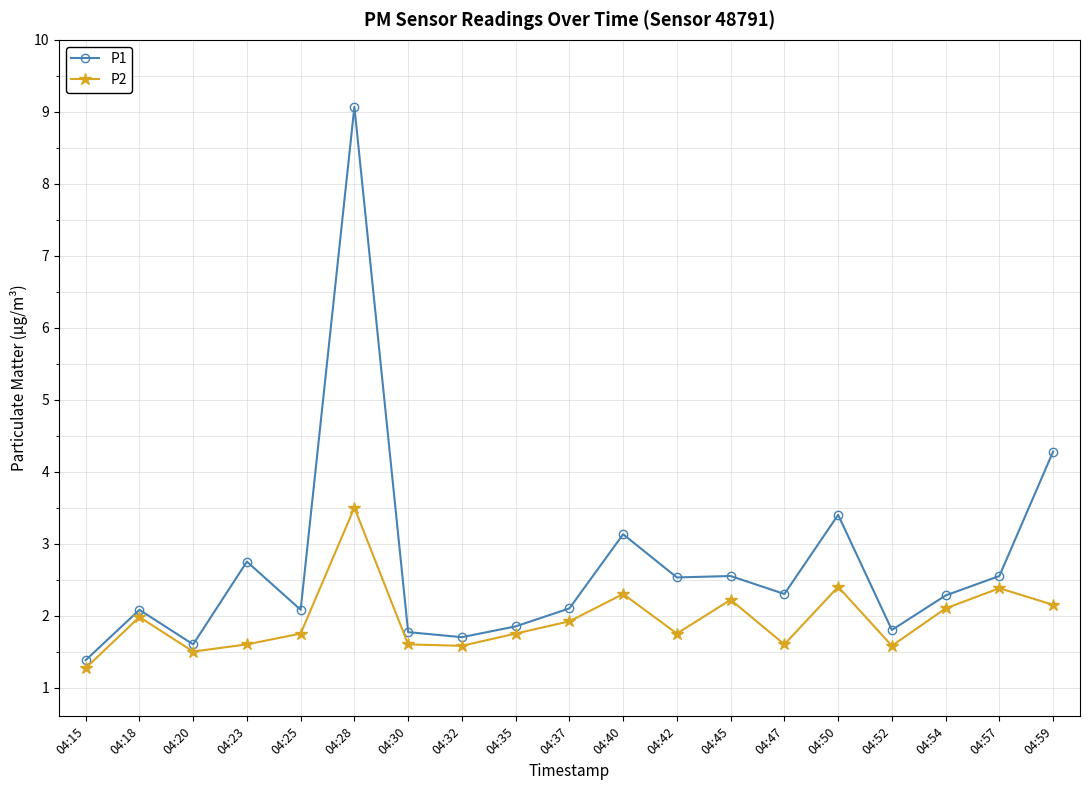

Is the value of P1 at 04:23 greater than the value of P2 at 04:20?

Yes